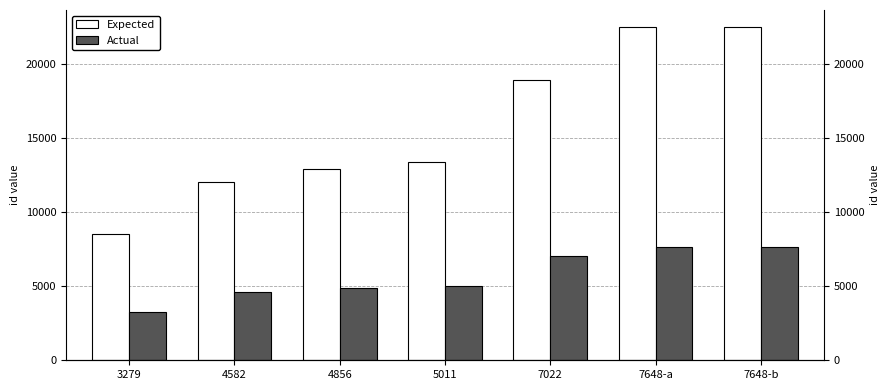

How many bars are there in total?

14